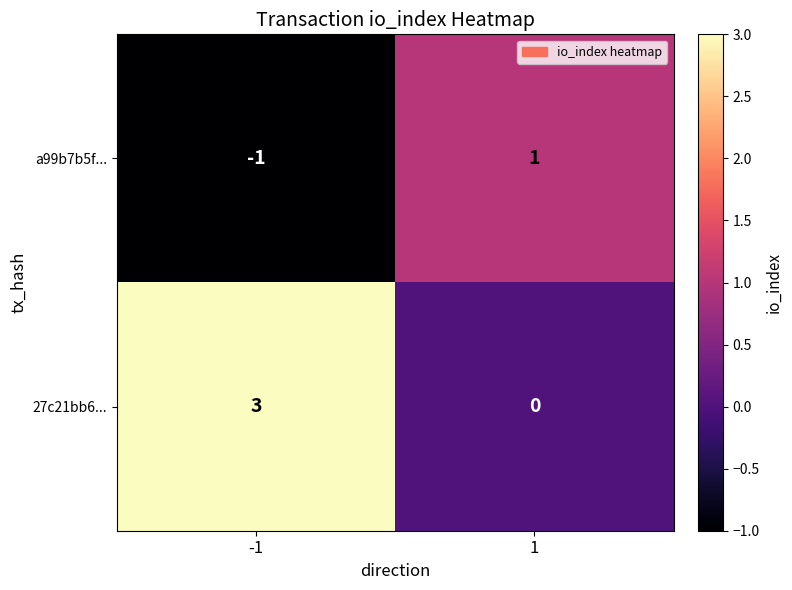

What is the sum of the 27c21bb6... values at -1 and 1?

3